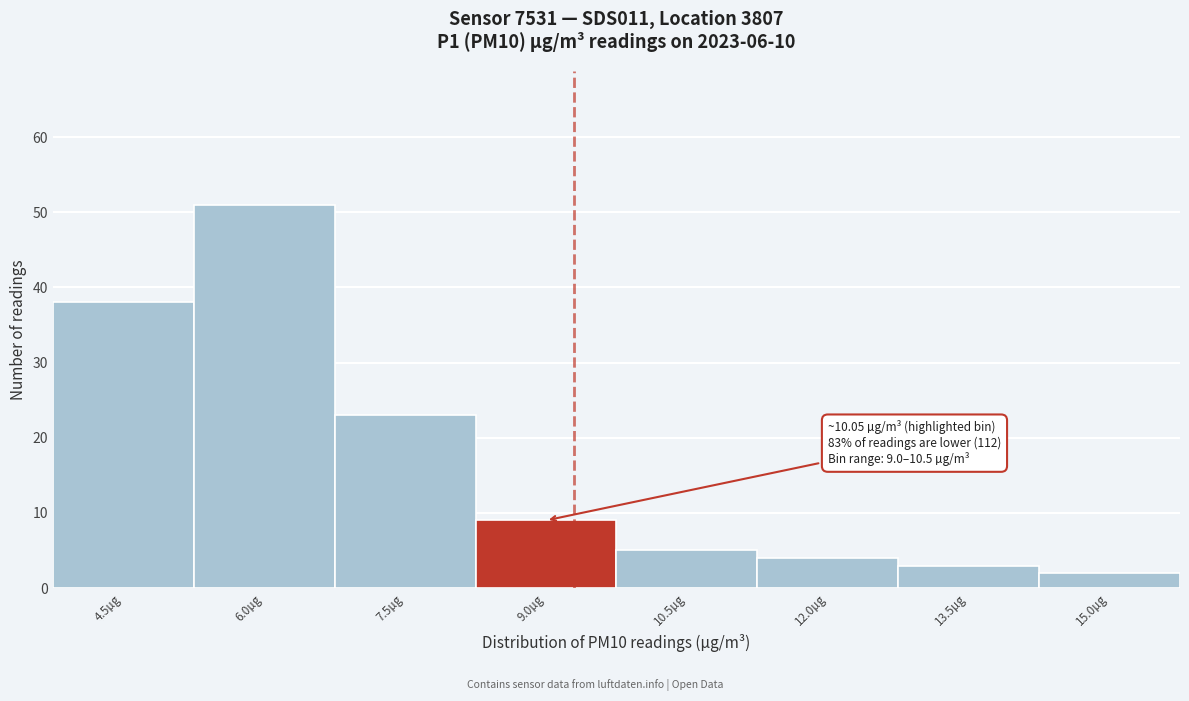

Reading left to right, what are all the values shown in this chart?

38	51	23	9	5	4	3	2